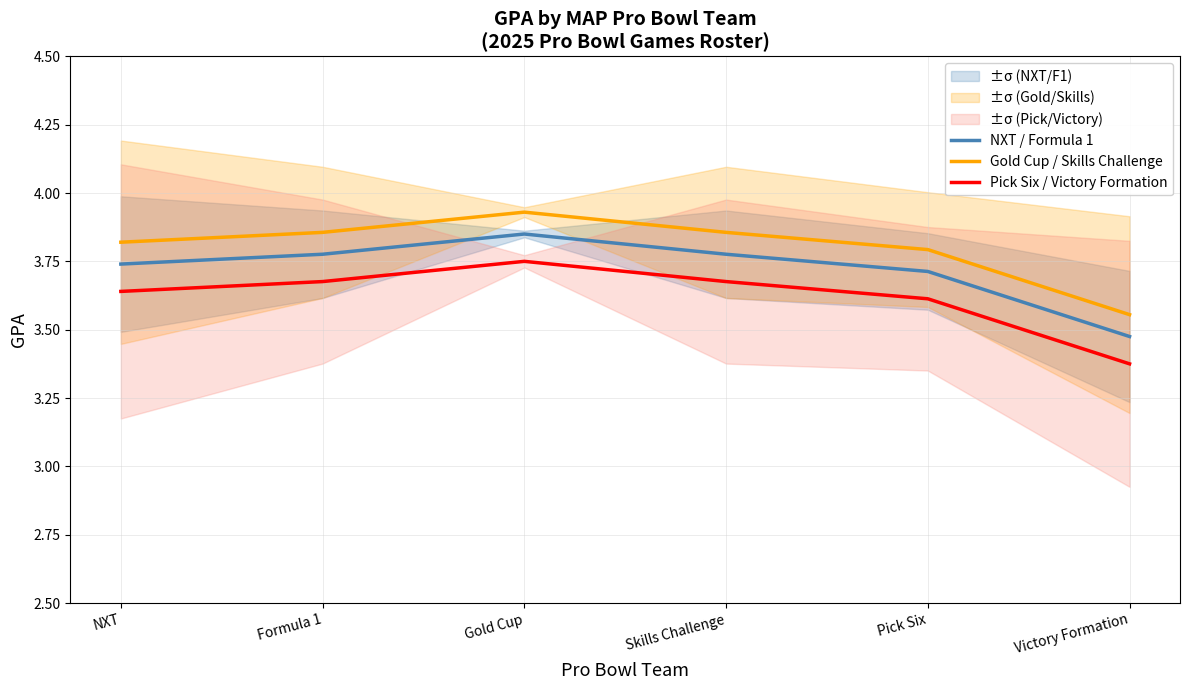

What value does the Pick Six / Victory Formation series have at Formula 1?

3.7